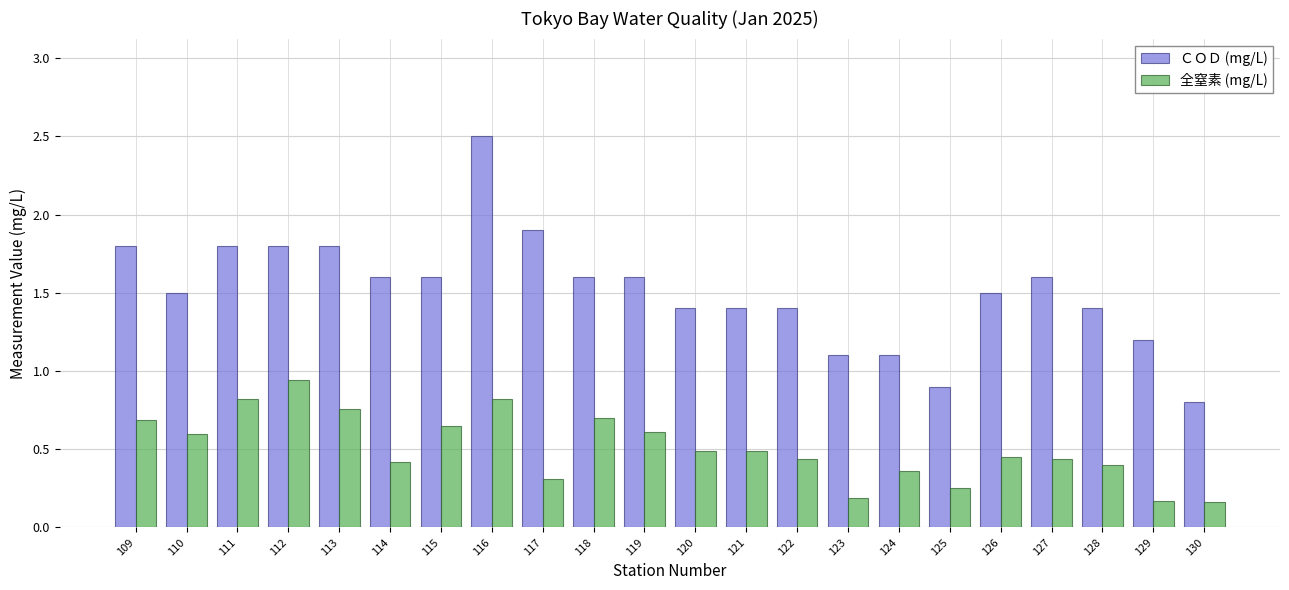

What is the difference between the ＣＯＤ (mg/L) values at 119 and 126?

0.1